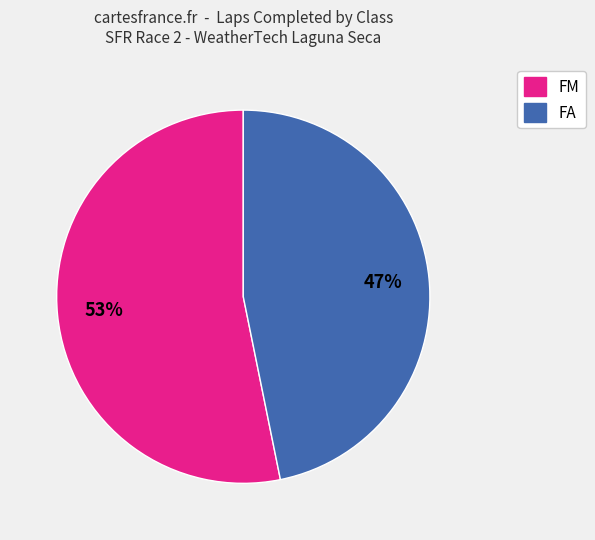

The FA slice represents 47% of the pie. True or false?

True